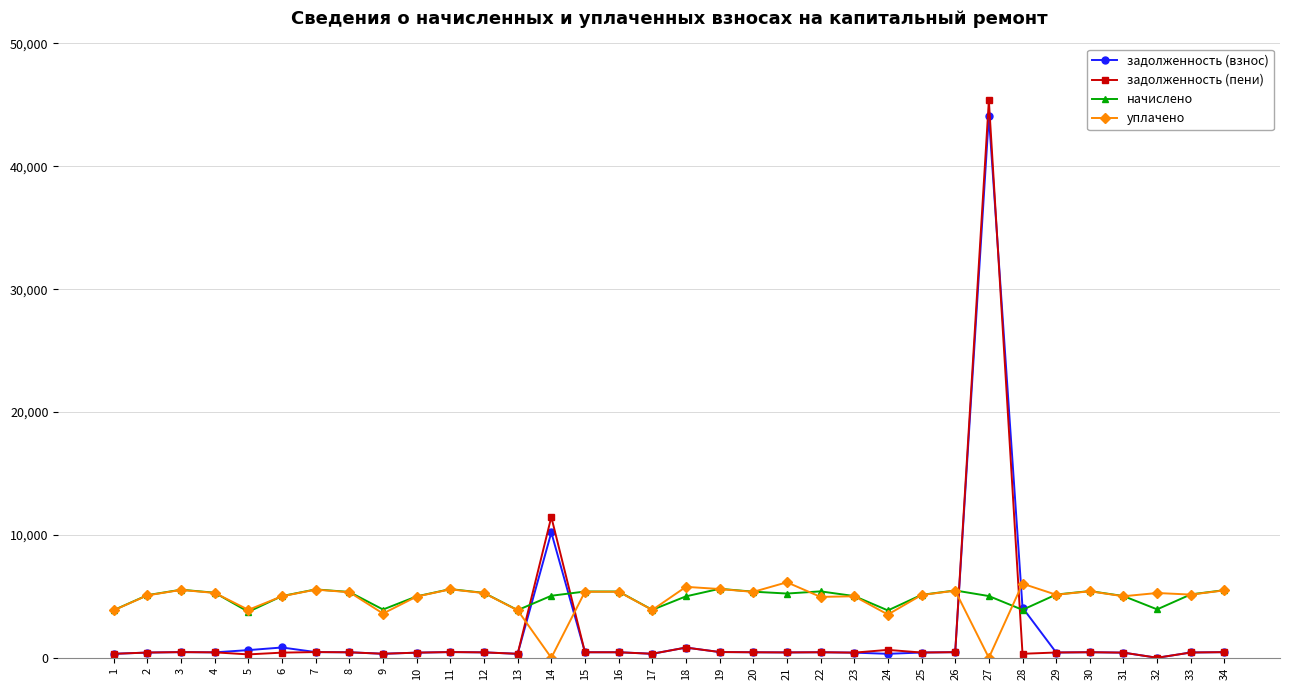

The value of уплачено at 33 is 5142.3. True or false?

True